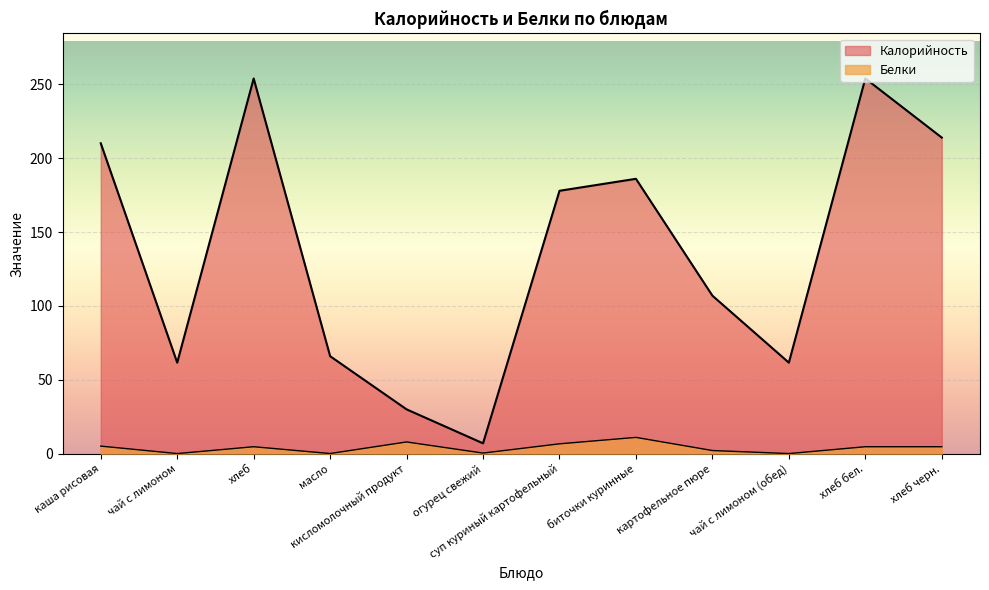

What is the difference between the maximum and minimum values in the Белки series?

10.9